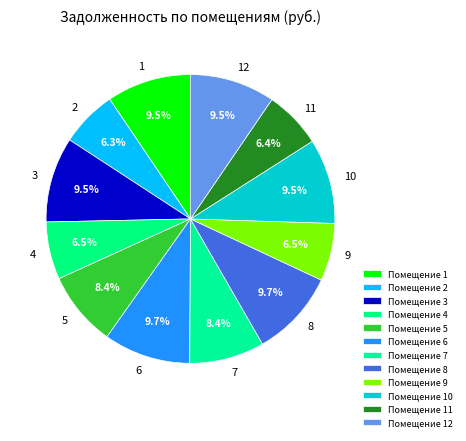

To the nearest percent, what is the average slice percentage?

8%